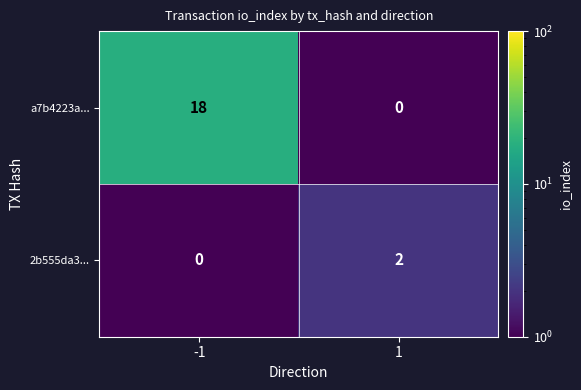

At which category does the chart reach its peak across all series?

-1